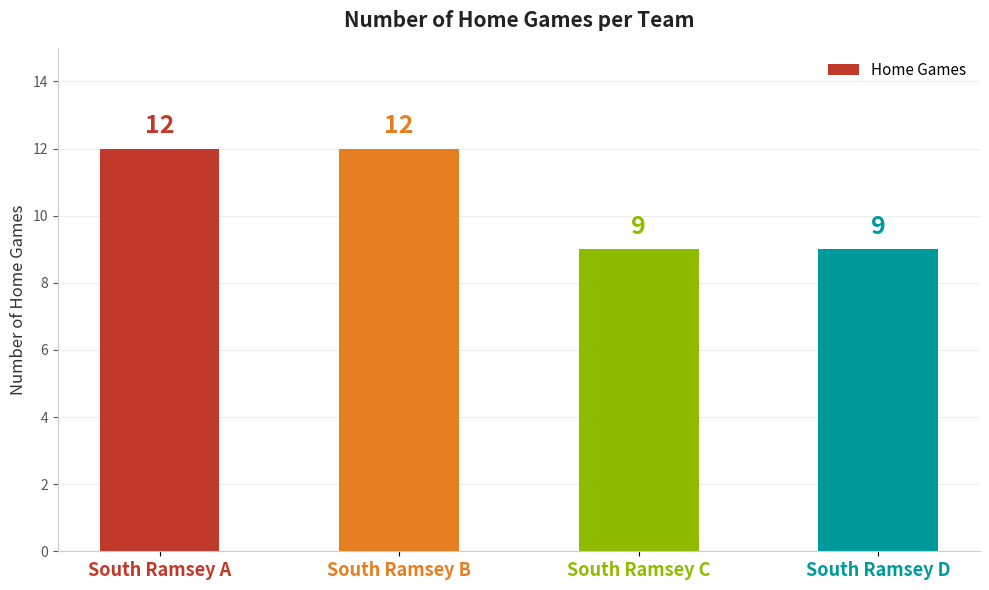

What is the change in value from South Ramsey B to South Ramsey D?

-3